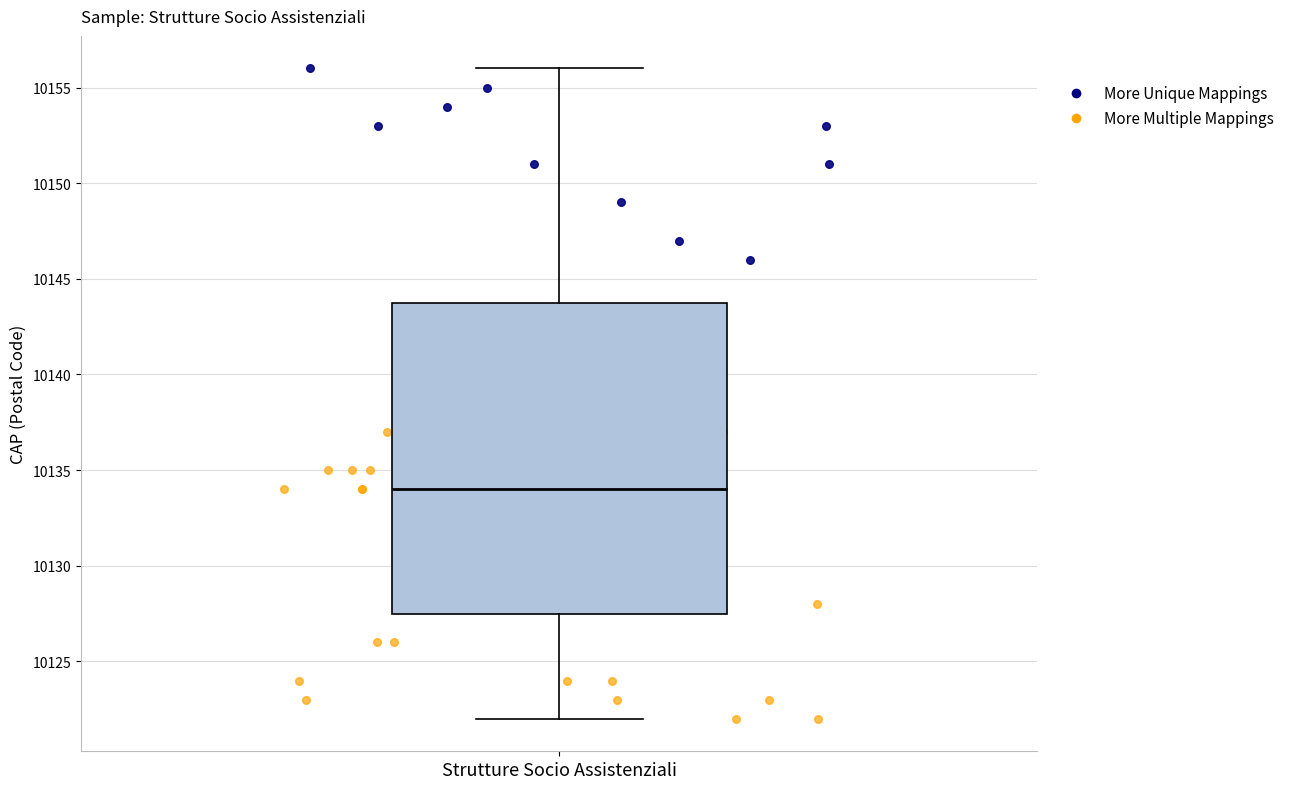

Transcribe this box plot: give where the median line is, the range the box spans, and where the two whiskers end, as read against the y-axis. The values are not printed on the chart, so give them approximately, as read against the axis.

median 10134.0, box 10127.5 to 10144.0, whiskers 10122.0 to 10156.0